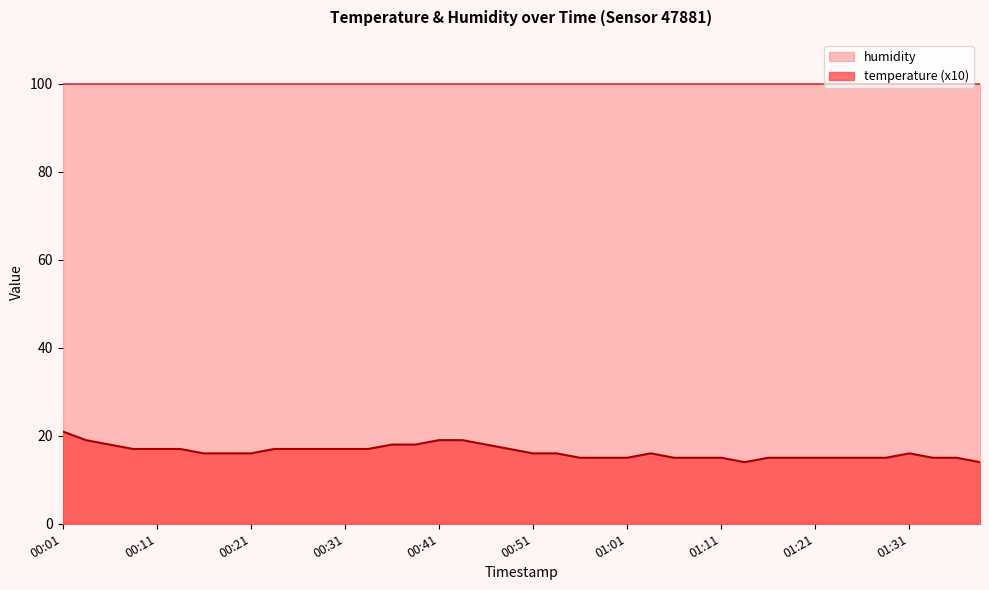

The chart shows a value of 11 at 00:04. True or false?

False